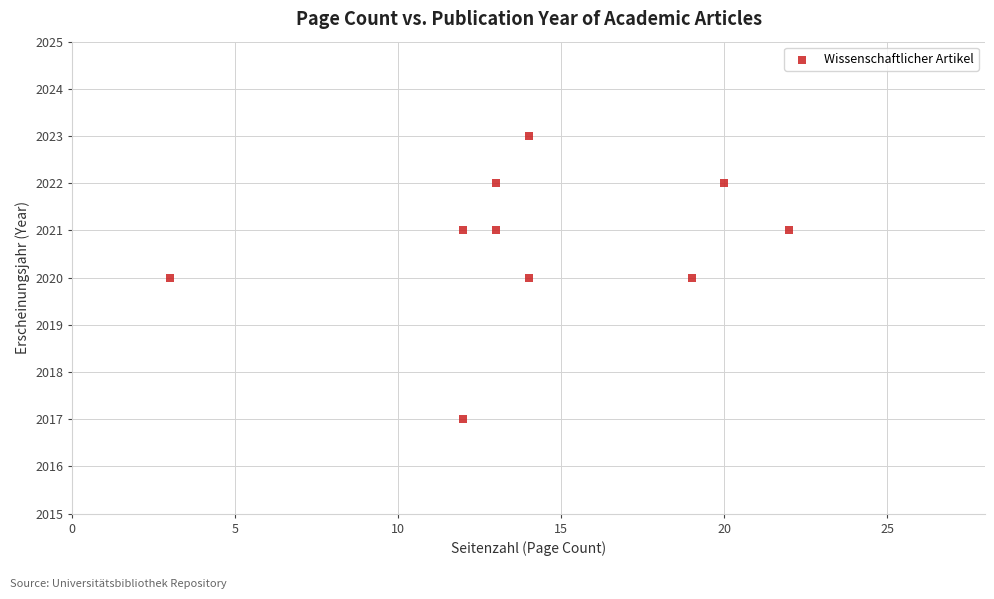

What is the range of X values (max minus min)?

19